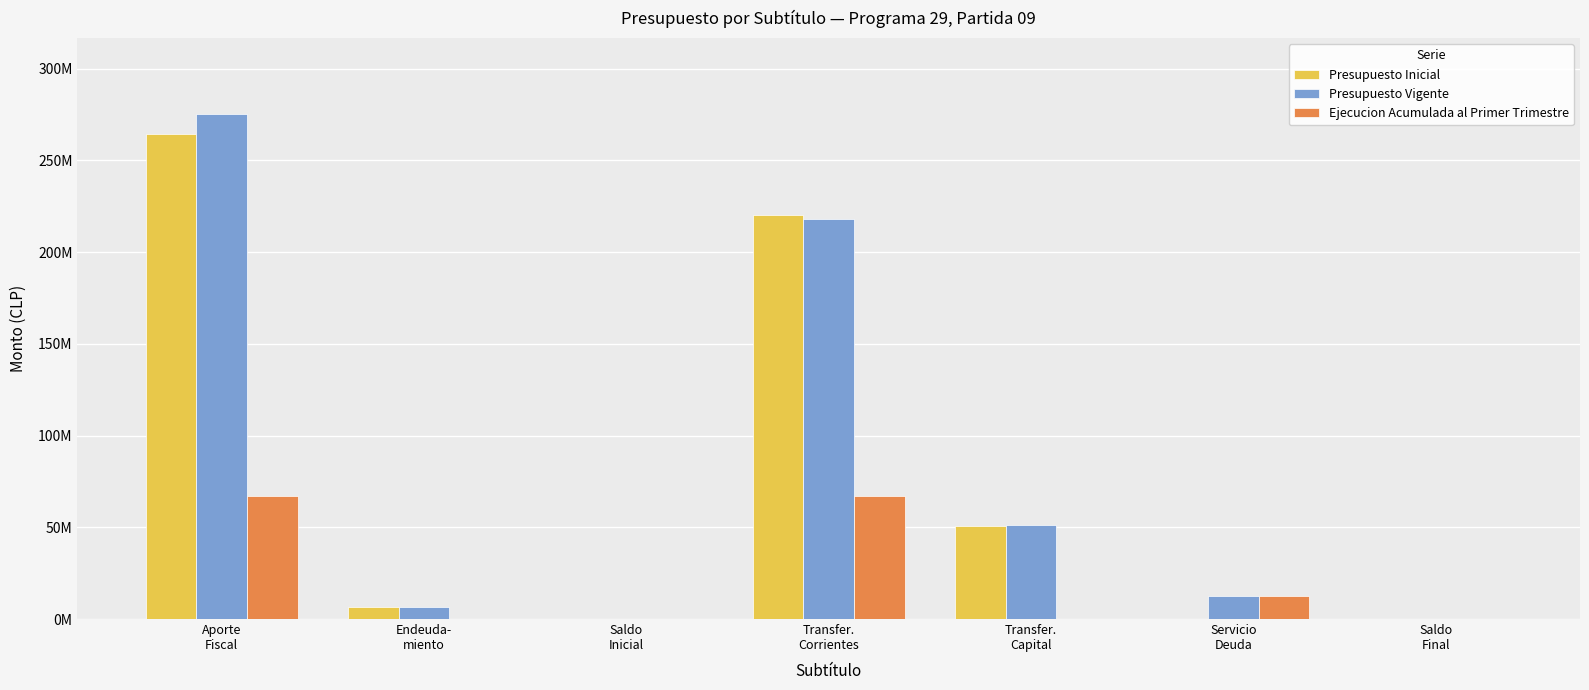

Between Endeuda-
miento and Servicio
Deuda, which series saw the biggest shift?

Ejecucion Acumulada al Primer Trimestre